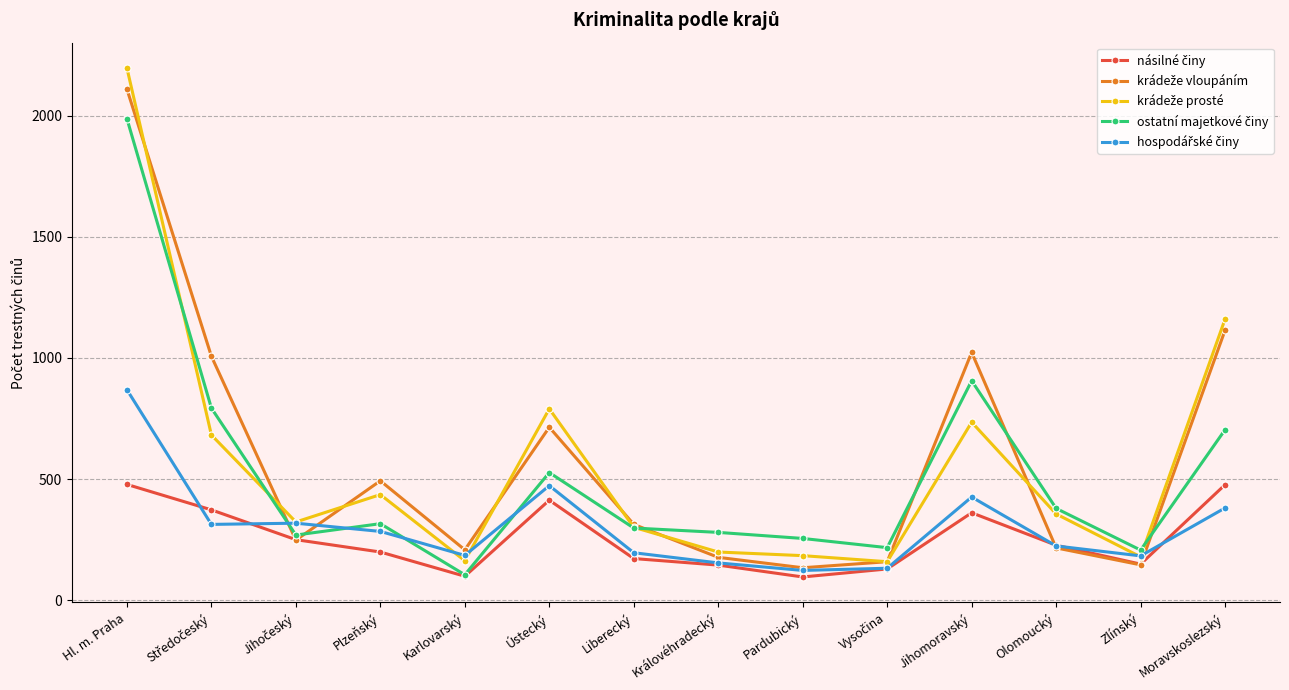

What is the total value across all series at Královéhradecký?

955